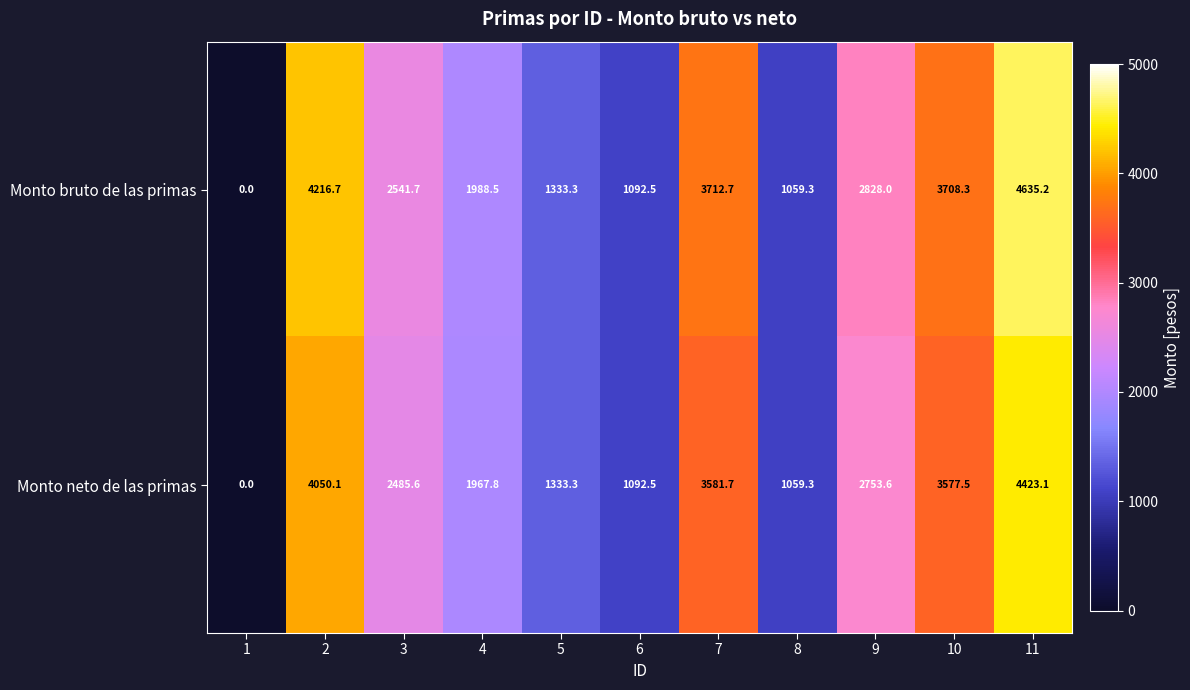

How many series are shown in this chart?

2